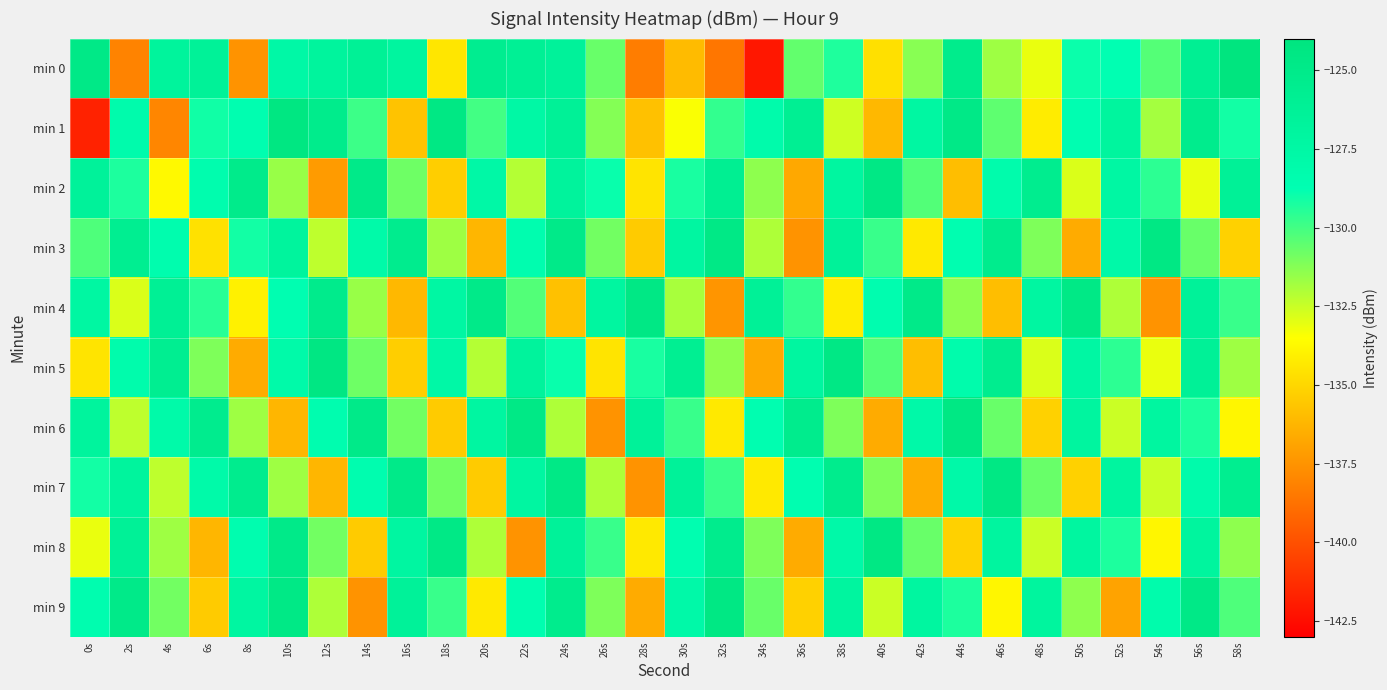

Reading left to right, extract all data points from this chart.

min 0: 0s=-124.7	2s=-138.1	4s=-126.7	6s=-126.4	8s=-137.5	10s=-127.6	12s=-126.8	14s=-126.2	16s=-127.0	18s=-134.4	20s=-125.6	22s=-126.0	24s=-126.5	26s=-130.7	28s=-138.3	30s=-136.0	32s=-138.6	34s=-142.1	36s=-130.6	38s=-129.3	40s=-134.6	42s=-131.3	44s=-125.2	46s=-131.7	48s=-133.1	50s=-128.9	52s=-128.8	54s=-130.3	56s=-125.9	58s=-124.1
min 1: 0s=-141.7	2s=-128.2	4s=-138.0	6s=-129.1	8s=-128.6	10s=-124.3	12s=-125.2	14s=-129.9	16s=-135.7	18s=-124.5	20s=-130.0	22s=-127.5	24s=-126.3	26s=-131.2	28s=-135.8	30s=-133.4	32s=-129.7	34s=-128.1	36s=-125.9	38s=-132.6	40s=-136.1	42s=-127.3	44s=-124.8	46s=-130.5	48s=-134.2	50s=-128.7	52s=-126.9	54s=-131.8	56s=-125.3	58s=-129.1
min 2: 0s=-126.5	2s=-129.3	4s=-133.7	6s=-128.4	8s=-125.1	10s=-131.6	12s=-137.2	14s=-124.9	16s=-130.8	18s=-135.3	20s=-127.6	22s=-132.1	24s=-126.7	26s=-128.9	28s=-134.5	30s=-129.2	32s=-125.8	34s=-131.4	36s=-136.7	38s=-127.1	40s=-124.6	42s=-130.3	44s=-135.9	46s=-128.2	48s=-125.5	50s=-132.8	52s=-127.4	54s=-129.6	56s=-133.1	58s=-126.2
min 3: 0s=-130.2	2s=-125.7	4s=-128.4	6s=-134.6	8s=-129.1	10s=-126.8	12s=-132.3	14s=-127.9	16s=-125.4	18s=-131.7	20s=-136.2	22s=-128.5	24s=-125.0	26s=-130.9	28s=-135.4	30s=-127.2	32s=-124.7	34s=-132.0	36s=-137.5	38s=-126.4	40s=-129.8	42s=-134.3	44s=-128.6	46s=-125.3	48s=-131.1	50s=-136.6	52s=-127.8	54s=-124.5	56s=-130.7	58s=-135.2
min 4: 0s=-127.3	2s=-132.8	4s=-126.1	6s=-129.5	8s=-134.0	10s=-128.7	12s=-125.2	14s=-131.6	16s=-136.1	18s=-127.4	20s=-124.9	22s=-130.3	24s=-135.8	26s=-127.1	28s=-124.6	30s=-131.9	32s=-137.4	34s=-126.3	36s=-129.7	38s=-134.2	40s=-128.5	42s=-125.0	44s=-131.4	46s=-135.9	48s=-127.2	50s=-124.7	52s=-132.0	54s=-137.5	56s=-126.4	58s=-129.8
min 5: 0s=-134.5	2s=-128.2	4s=-125.7	6s=-131.1	8s=-136.6	10s=-127.9	12s=-124.4	14s=-130.8	16s=-135.3	18s=-127.6	20s=-132.1	22s=-126.7	24s=-128.9	26s=-134.5	28s=-129.2	30s=-125.8	32s=-131.4	34s=-136.7	36s=-127.1	38s=-124.6	40s=-130.3	42s=-135.9	44s=-128.2	46s=-125.5	48s=-132.8	50s=-127.4	52s=-129.6	54s=-133.1	56s=-126.2	58s=-131.7
min 6: 0s=-126.8	2s=-132.3	4s=-127.9	6s=-125.4	8s=-131.7	10s=-136.2	12s=-128.5	14s=-125.0	16s=-130.9	18s=-135.4	20s=-127.2	22s=-124.7	24s=-132.0	26s=-137.5	28s=-126.4	30s=-129.8	32s=-134.3	34s=-128.6	36s=-125.3	38s=-131.1	40s=-136.6	42s=-127.8	44s=-124.5	46s=-130.7	48s=-135.2	50s=-127.0	52s=-132.5	54s=-127.1	56s=-129.3	58s=-133.8
min 7: 0s=-129.1	2s=-126.8	4s=-132.3	6s=-127.9	8s=-125.4	10s=-131.7	12s=-136.2	14s=-128.5	16s=-125.0	18s=-130.9	20s=-135.4	22s=-127.2	24s=-124.7	26s=-132.0	28s=-137.5	30s=-126.4	32s=-129.8	34s=-134.3	36s=-128.6	38s=-125.3	40s=-131.1	42s=-136.6	44s=-127.8	46s=-124.5	48s=-130.7	50s=-135.2	52s=-127.0	54s=-132.5	56s=-128.1	58s=-125.6
min 8: 0s=-133.1	2s=-126.2	4s=-131.7	6s=-136.2	8s=-128.5	10s=-125.0	12s=-130.9	14s=-135.4	16s=-127.2	18s=-124.7	20s=-132.0	22s=-137.5	24s=-126.4	26s=-129.8	28s=-134.3	30s=-128.6	32s=-125.3	34s=-131.1	36s=-136.6	38s=-127.8	40s=-124.5	42s=-130.7	44s=-135.2	46s=-127.0	48s=-132.5	50s=-127.1	52s=-129.3	54s=-133.8	56s=-126.9	58s=-131.4
min 9: 0s=-128.5	2s=-125.0	4s=-130.9	6s=-135.4	8s=-127.2	10s=-124.7	12s=-132.0	14s=-137.5	16s=-126.4	18s=-129.8	20s=-134.3	22s=-128.6	24s=-125.3	26s=-131.1	28s=-136.6	30s=-127.8	32s=-124.5	34s=-130.7	36s=-135.2	38s=-127.0	40s=-132.5	42s=-127.1	44s=-129.3	46s=-133.8	48s=-126.9	50s=-131.4	52s=-136.9	54s=-128.2	56s=-124.8	58s=-130.2